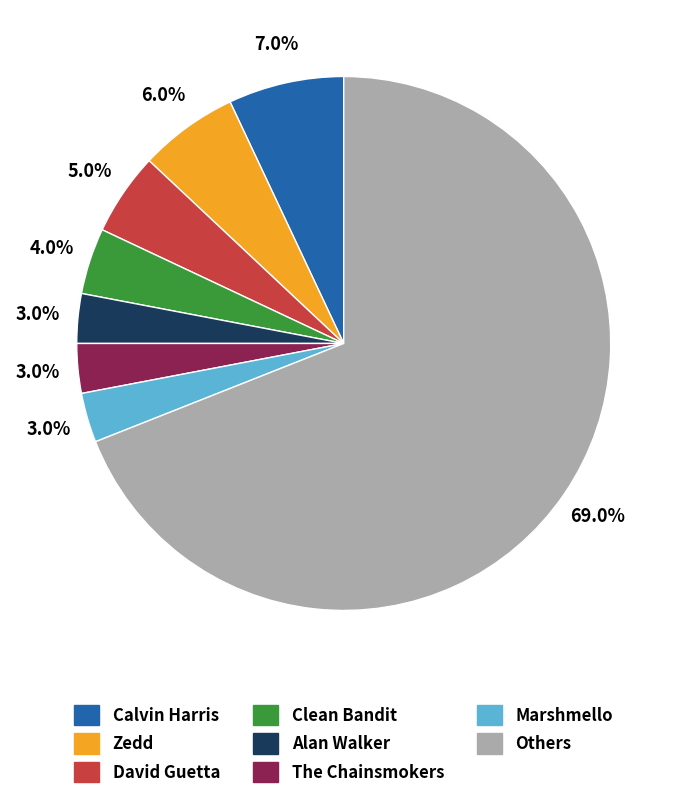

Is there a majority slice in this chart?

Yes